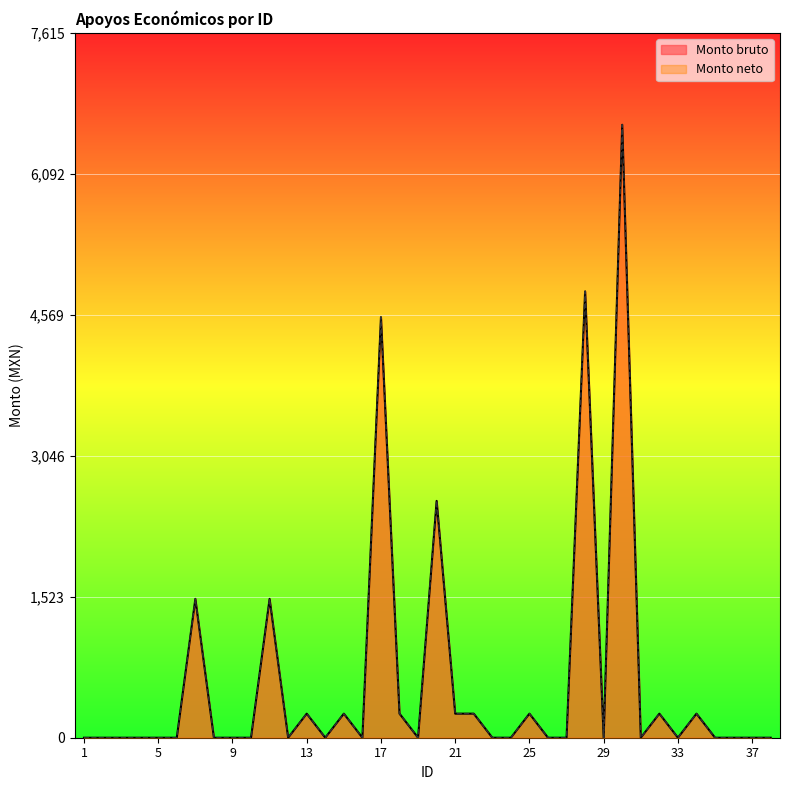

How many categories are shown in the chart?

38